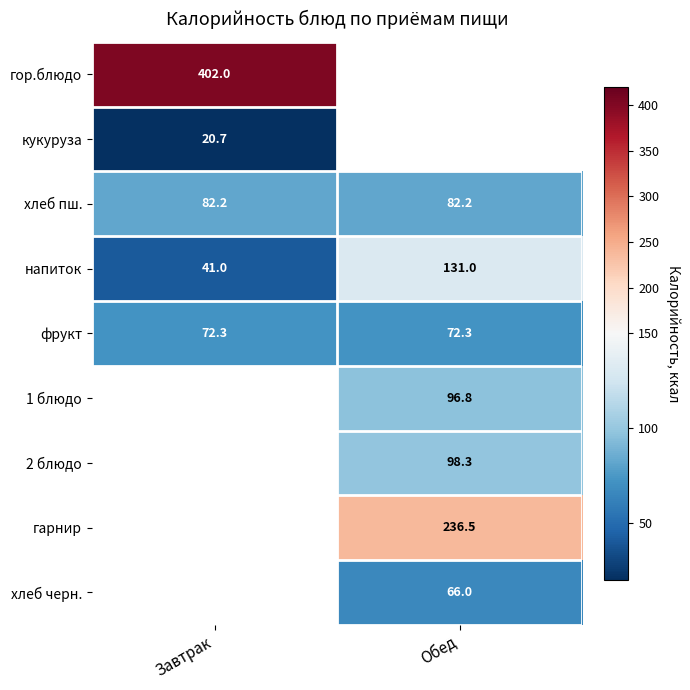

True or false: кукуруза has a value of 20.7 at Завтрак.

True